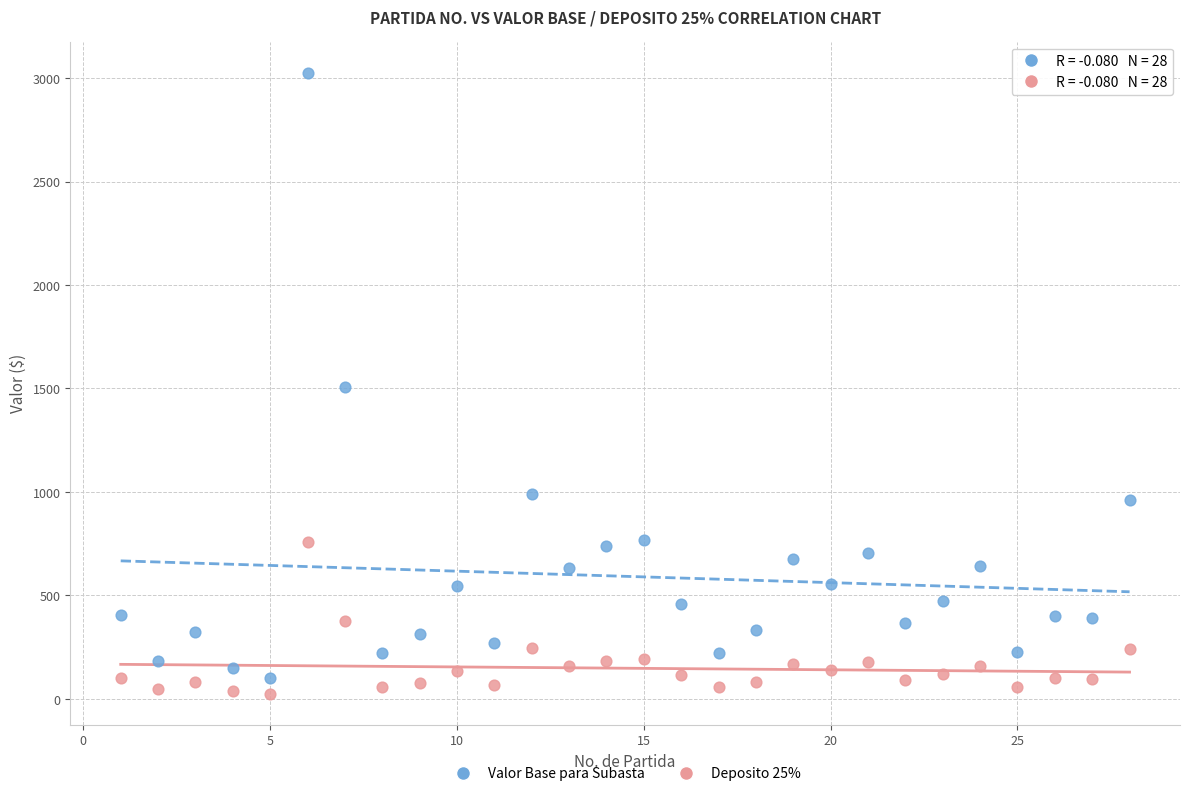

Which series contains the lowest Y value?

Deposito 25%